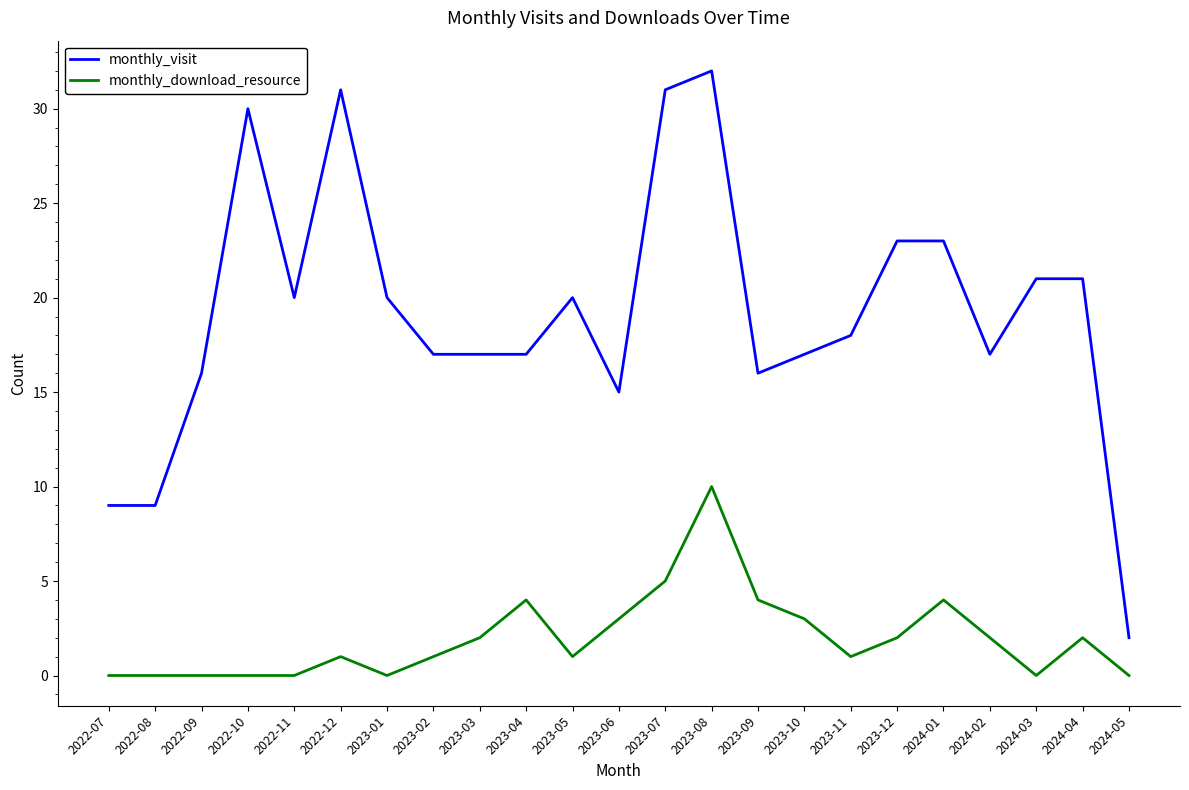

True or false: monthly_download_resource has a value of 0 at 2024-05.

True